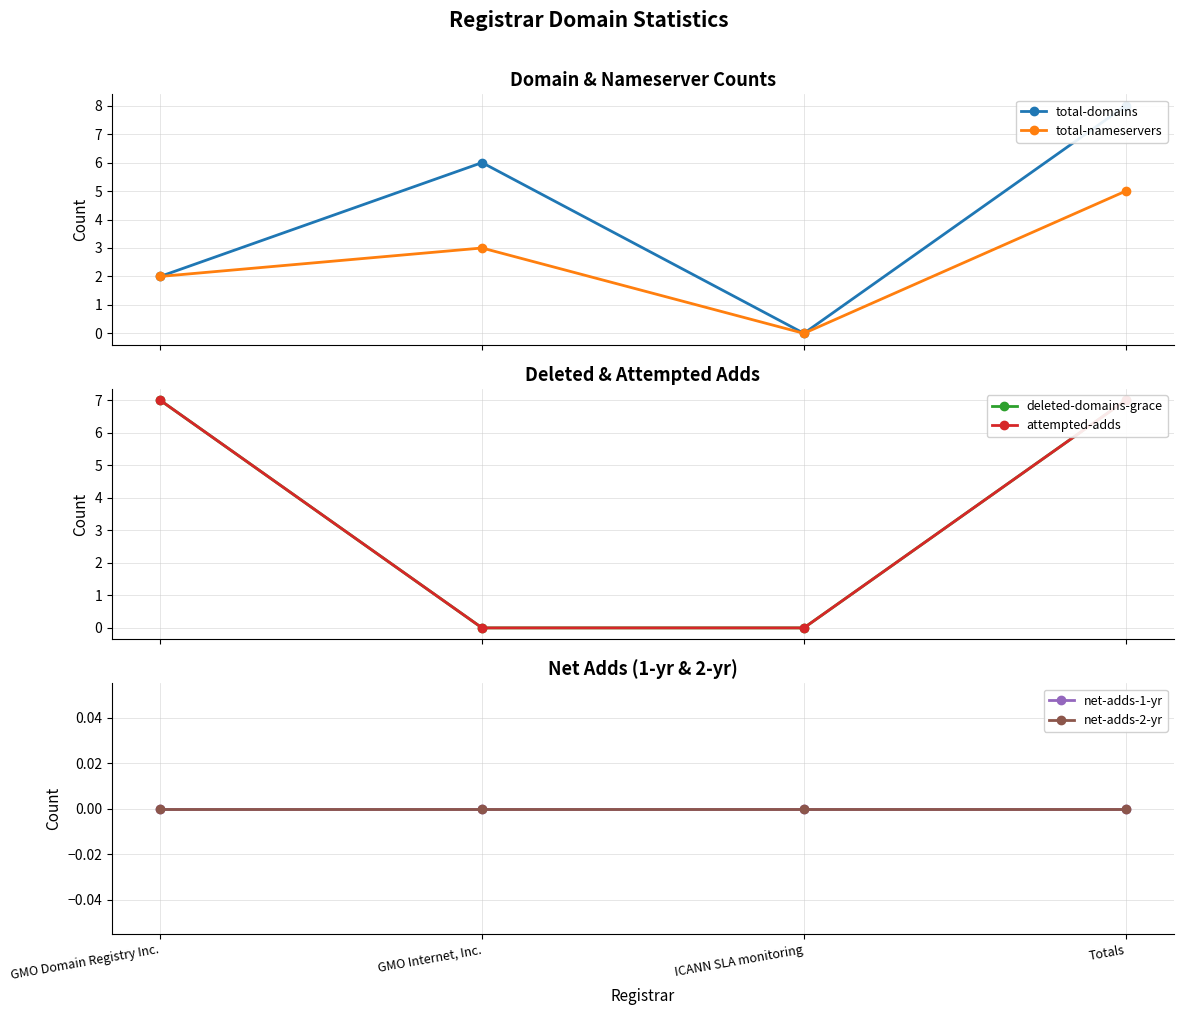

Count the total-domains values in the range 2 to 8.

3